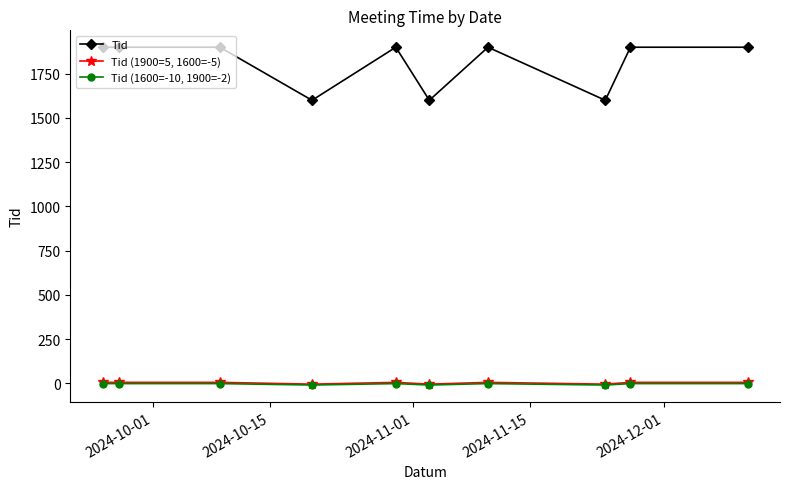

What is the greatest value displayed?

1900